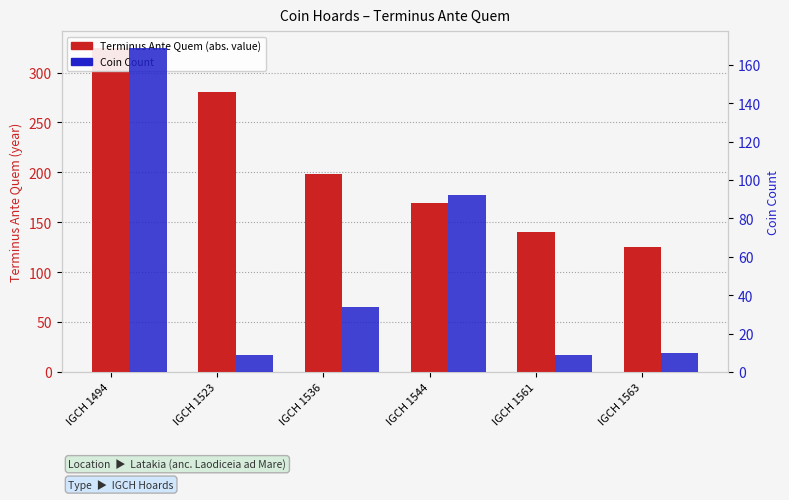

Reading right to left, transcribe all the data shown in this chart.

Terminus Ante Quem (abs): IGCH 1563=125	IGCH 1561=140	IGCH 1544=169	IGCH 1536=198	IGCH 1523=280	IGCH 1494=325
Coin Count: IGCH 1563=10	IGCH 1561=9	IGCH 1544=92	IGCH 1536=34	IGCH 1523=9	IGCH 1494=169